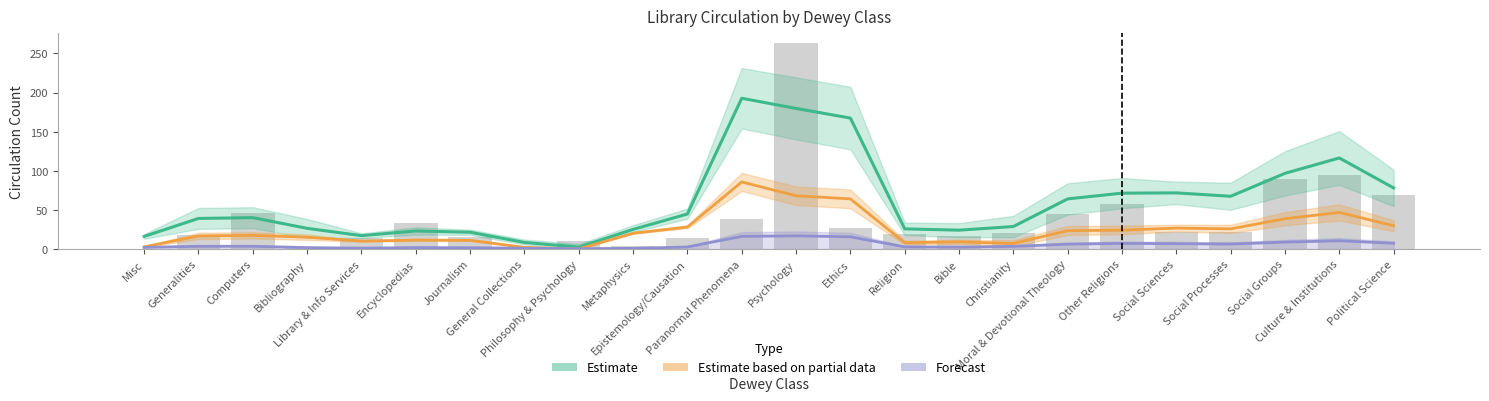

Which category has the lowest value in the Estimate series?

Philosophy & Psychology